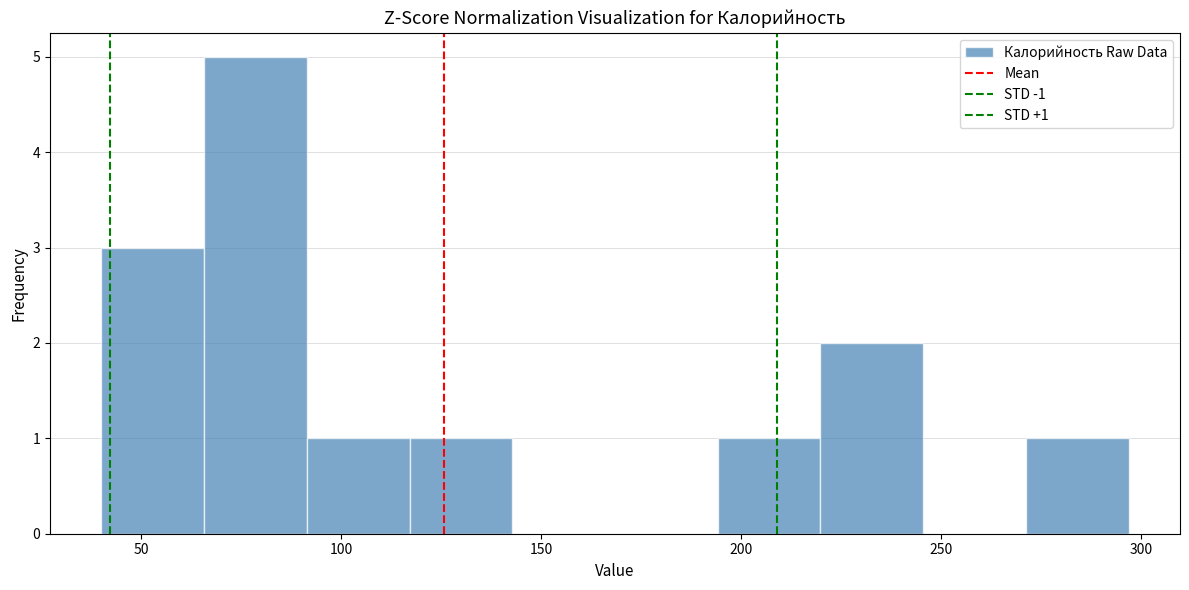

Over which range of the x-axis is the bar tallest?

65 to 90